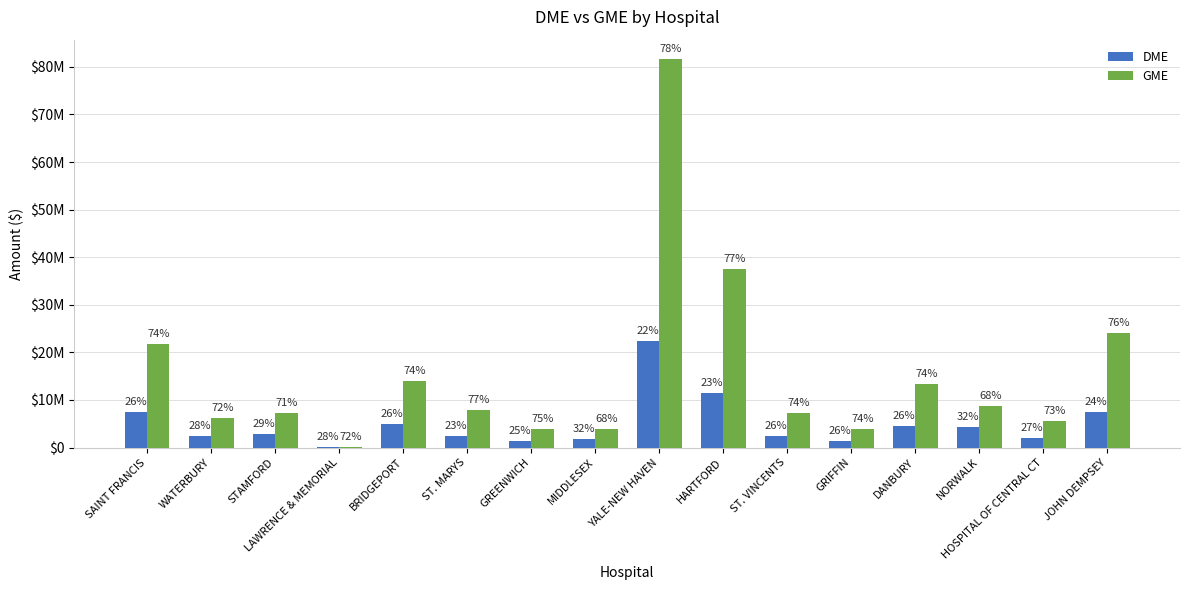

How many groups of bars are there?

16